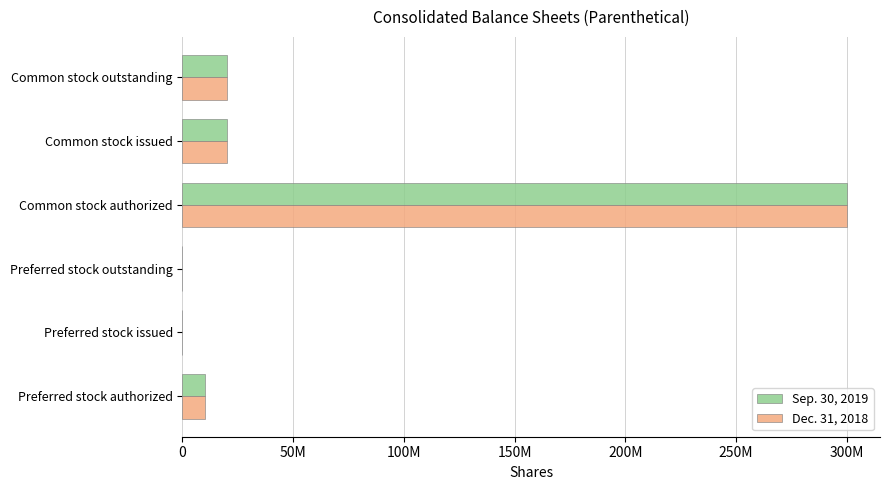

What are all the series names shown in the legend?

Sep. 30, 2019, Dec. 31, 2018